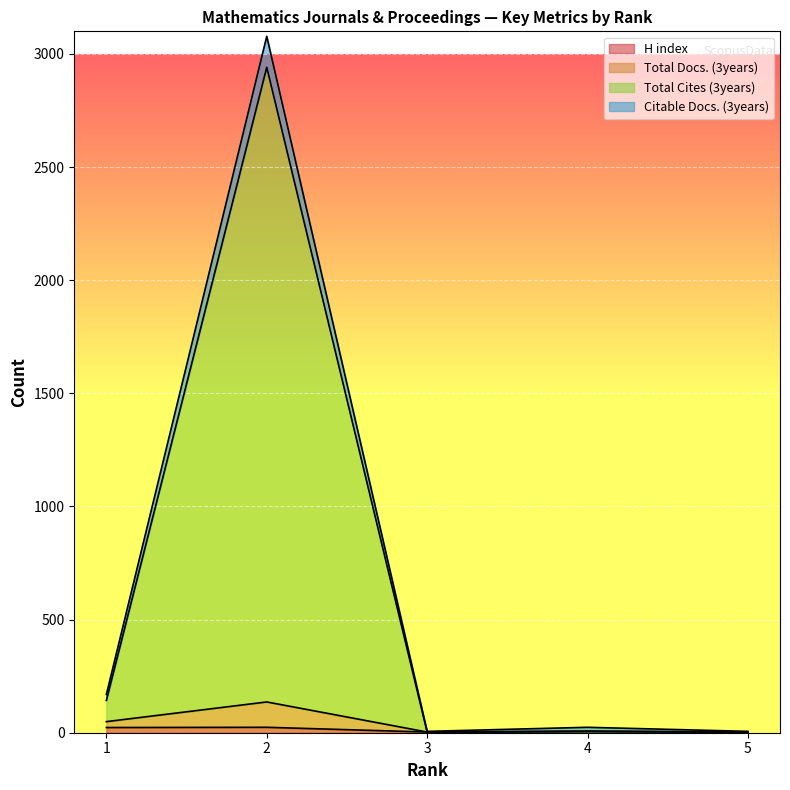

What is the value of the Total Cites (3years) point at the 2nd from the left?

2941